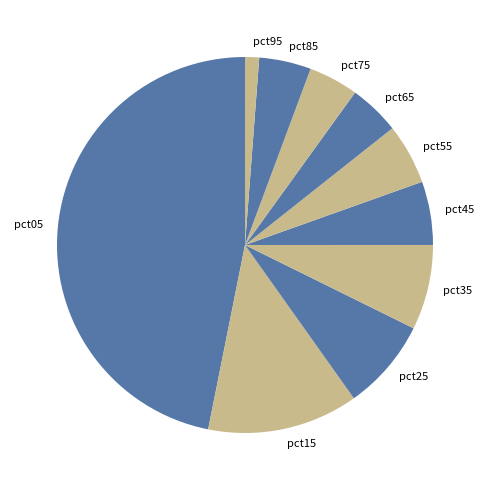

How many segments does this pie chart have?

10